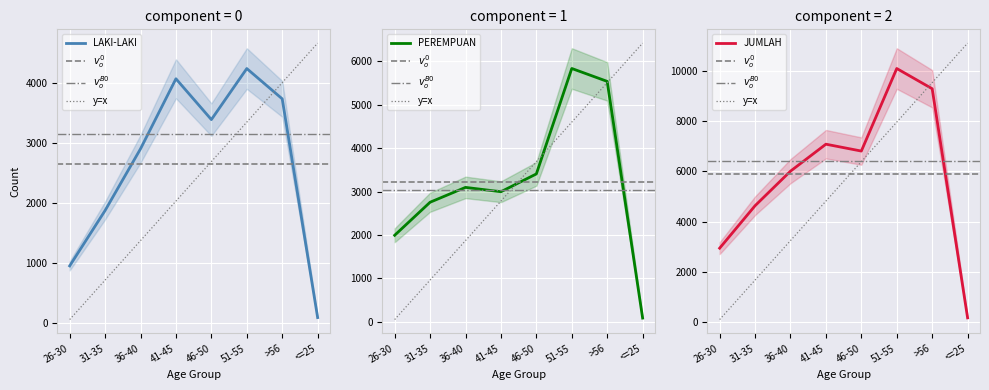

How many lines are shown in the chart?

3